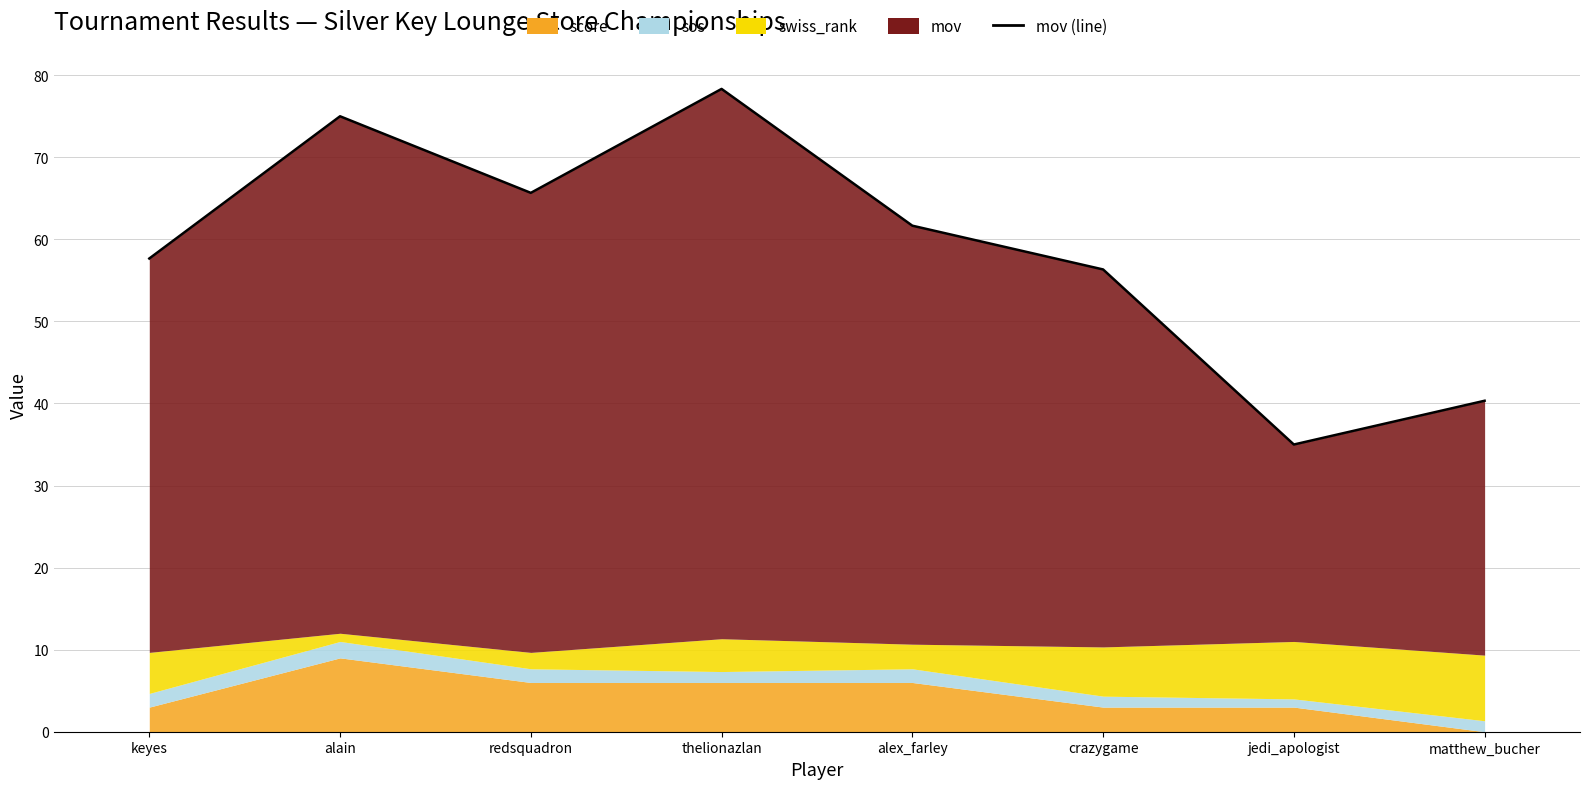

What is the approximate value at alex_farley?

61.7